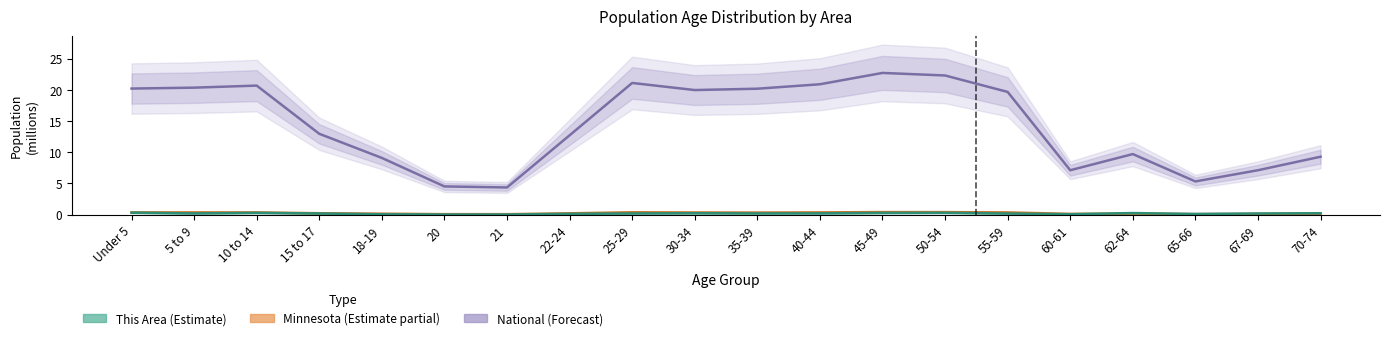

Reading left to right, transcribe all the data shown in this chart.

National (Forecast): 20.2	20.3	20.7	13.0	9.1	4.5	4.4	12.7	21.1	20.0	20.2	20.9	22.7	22.3	19.7	7.1	9.7	5.3	7.1	9.3
Minnesota (Estimate partial): 0.4	0.4	0.4	0.2	0.1	0.1	0.1	0.2	0.4	0.3	0.3	0.4	0.4	0.4	0.3	0.1	0.2	0.1	0.1	0.2
This Area (Estimate): 0.3	0.2	0.3	0.2	0.1	0.0	0.0	0.1	0.2	0.2	0.2	0.2	0.3	0.3	0.2	0.1	0.2	0.1	0.2	0.2